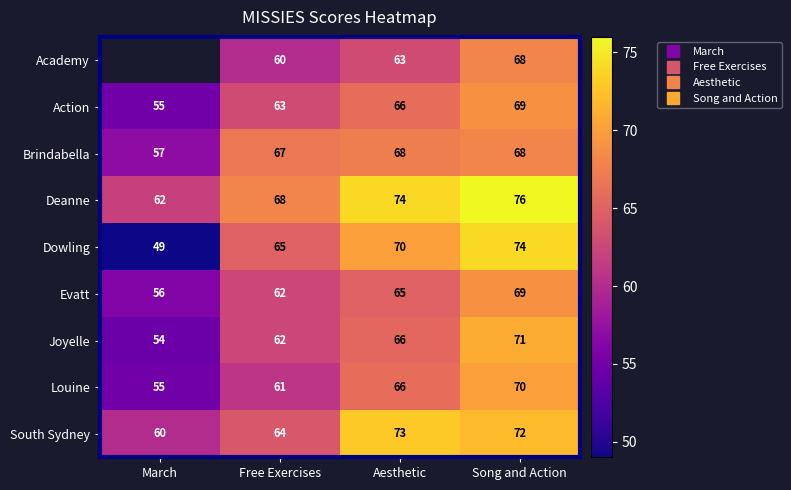

Between Aesthetic and Song and Action, which is larger?

Song and Action